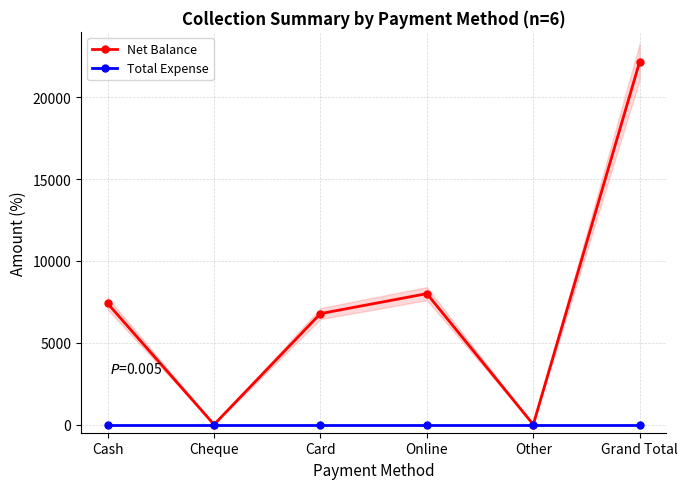

How many lines are shown in the chart?

2